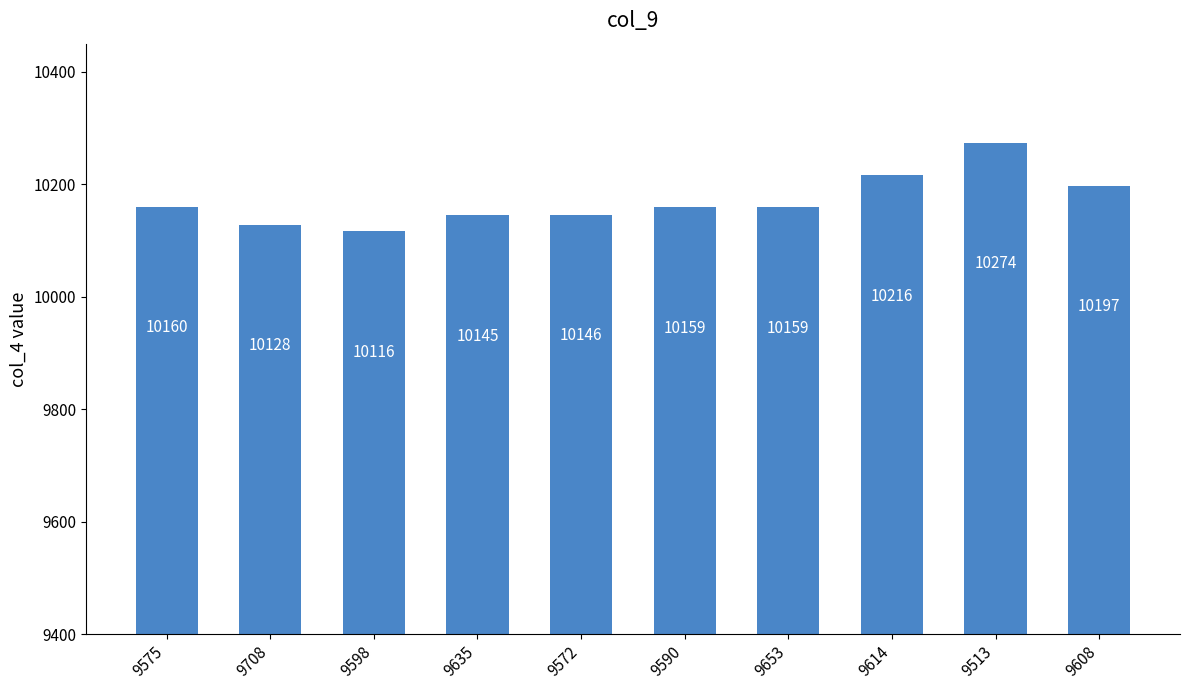

What position from the left is 9590?

6